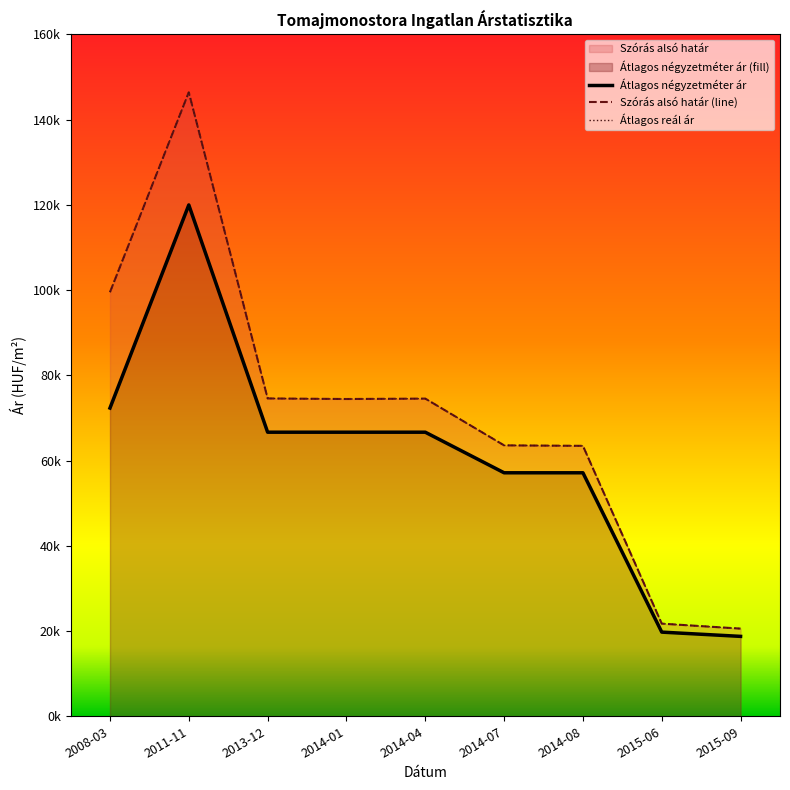

Reading right to left, extract all data points from this chart.

Átlagos négyzetméter ár: 2015-09=18750	2015-06=19750	2014-08=57142	2014-07=57142	2014-04=66666	2014-01=66666	2013-12=66666	2011-11=120000	2008-03=72333
Szórás alsó határ (line): 2015-09=20572	2015-06=21740	2014-08=63467	2014-07=63579	2014-04=74551	2014-01=74457	2013-12=74588	2011-11=146442	2008-03=99525
Átlagos reál ár: 2015-09=20572	2015-06=21740	2014-08=63467	2014-07=63579	2014-04=74551	2014-01=74457	2013-12=74588	2011-11=146442	2008-03=99525